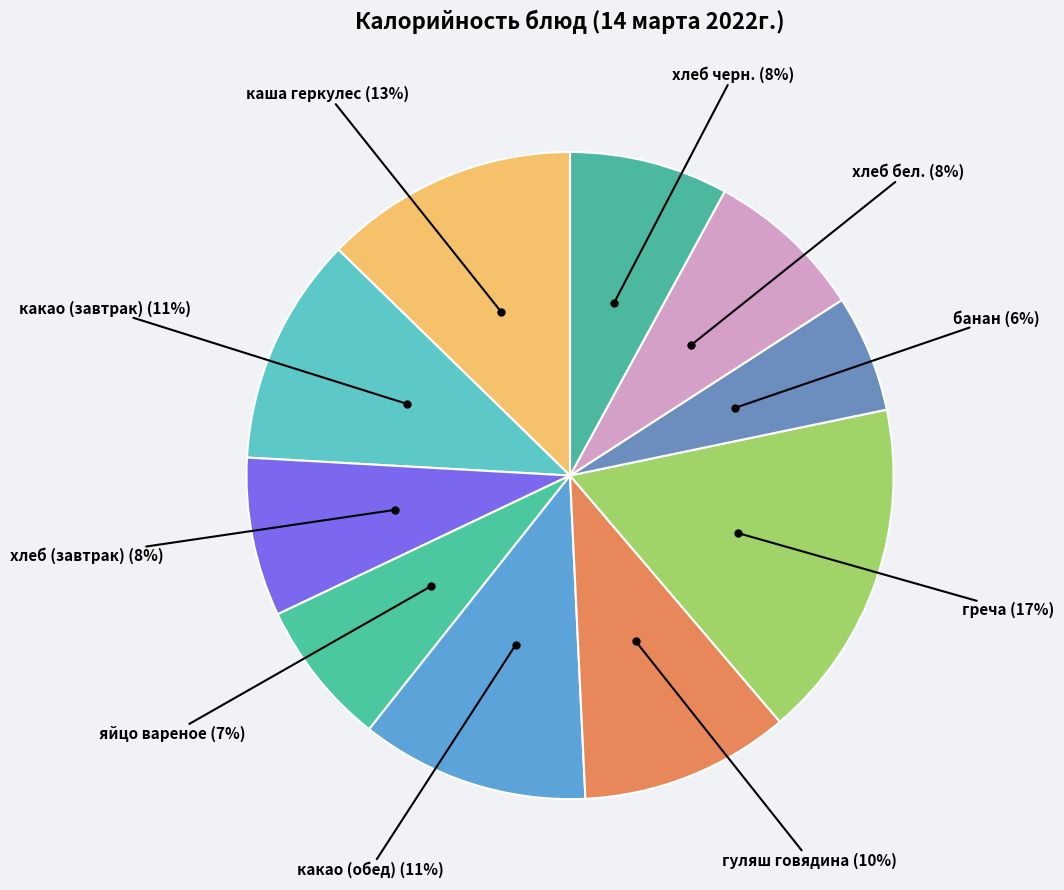

Count the number of slices in the pie.

10